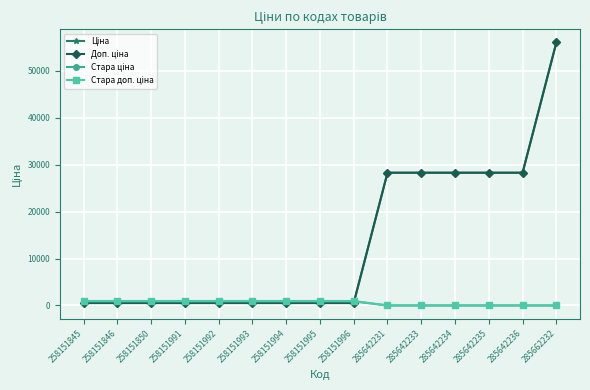

At which category is the sum across all series the highest?

285662232